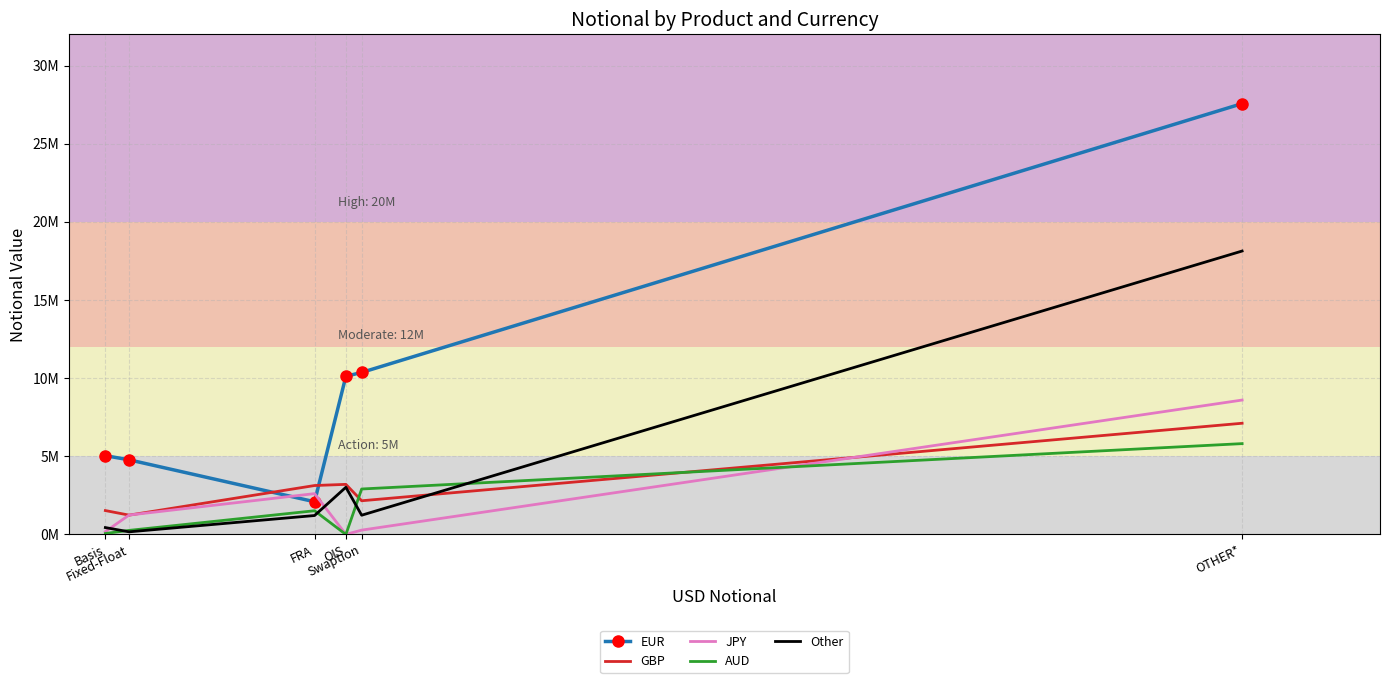

Where is the first local minimum for AUD?

OIS